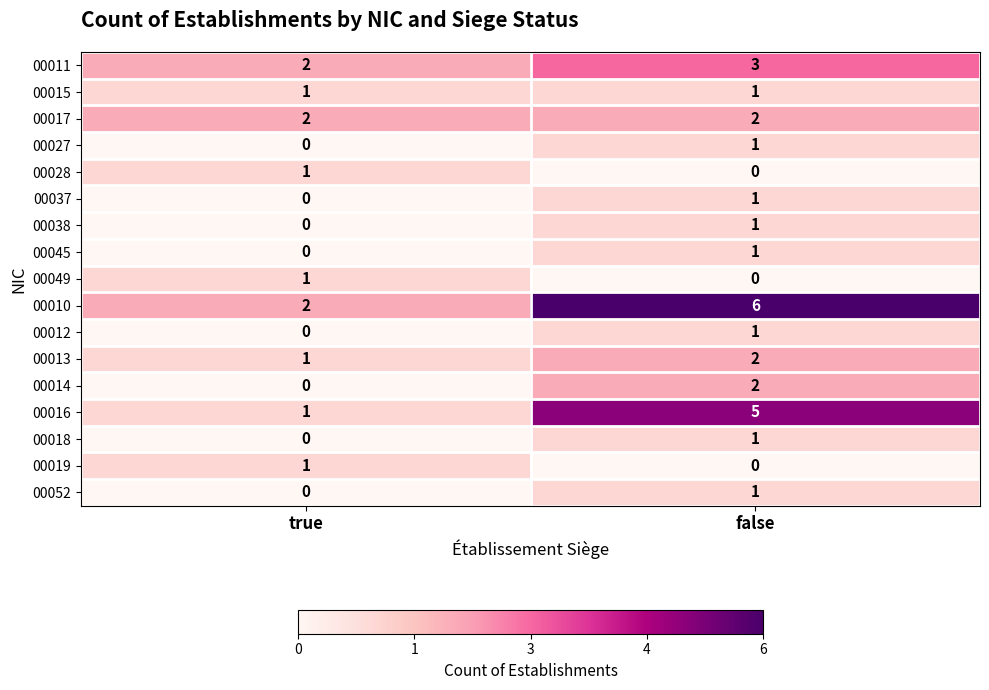

Which series has the largest total across all categories?

00010